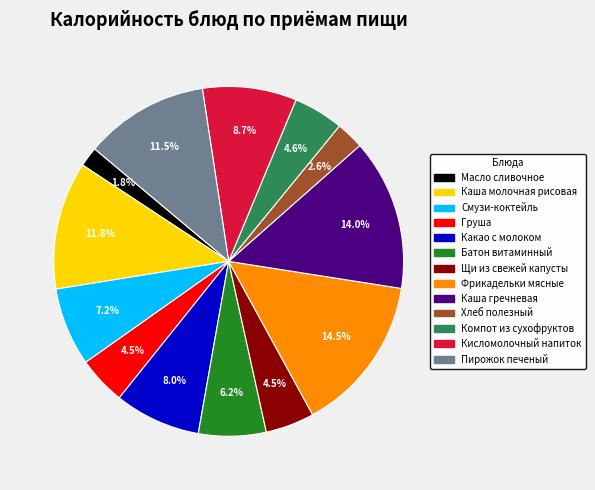

Is the sum of Щи из свежей капусты and Батон витаминный greater than half?

No